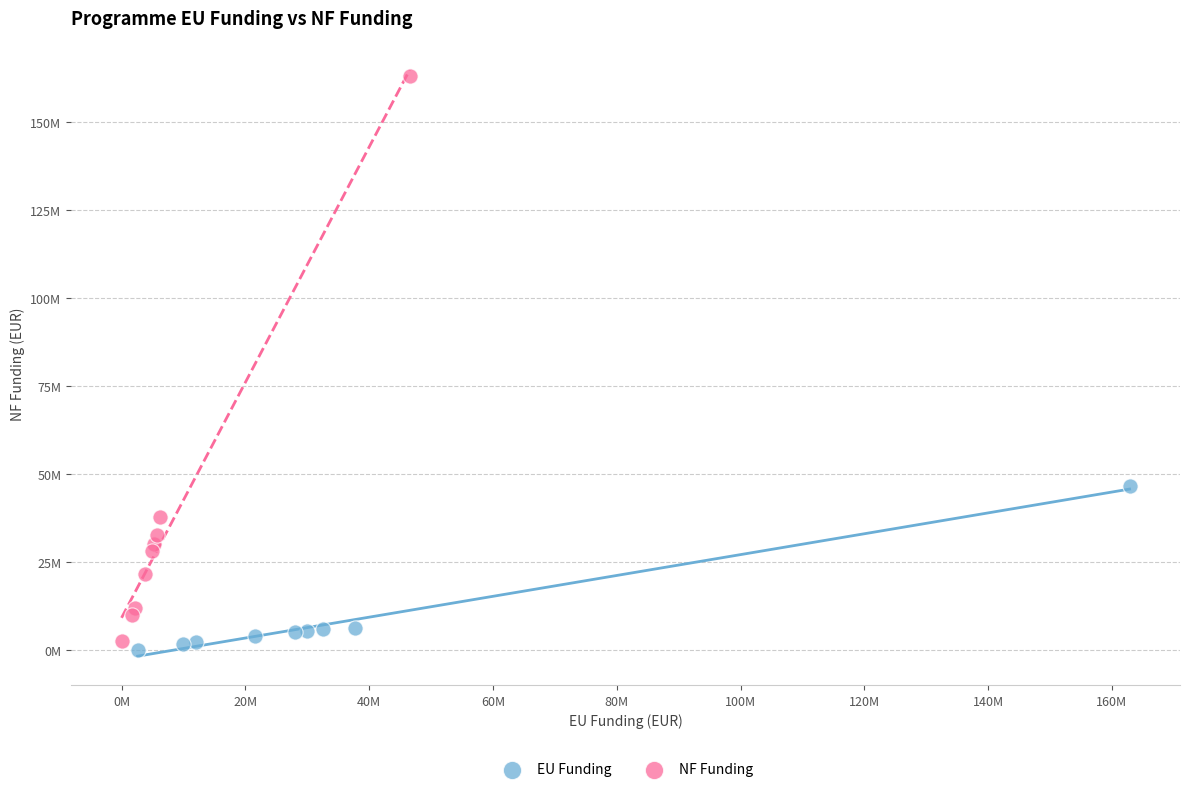

Which series has the largest Y range (max minus min)?

NF Funding